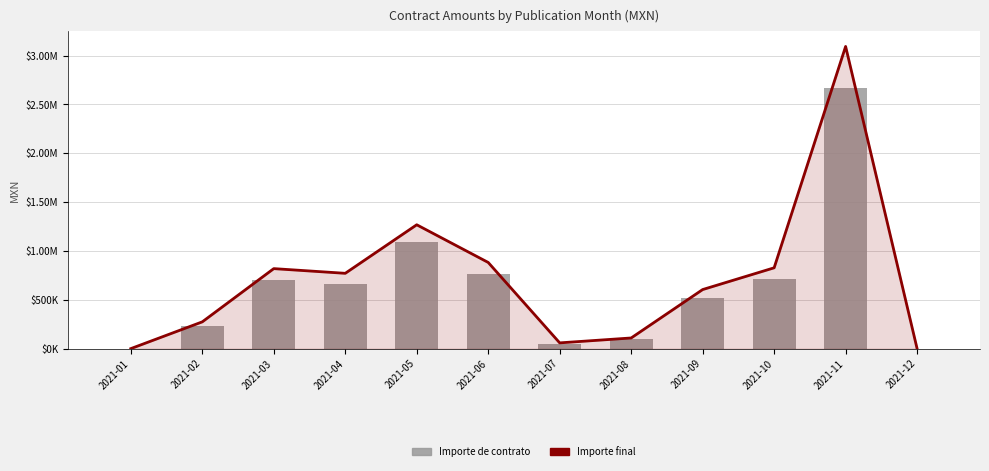

How many data points does each series have?

12